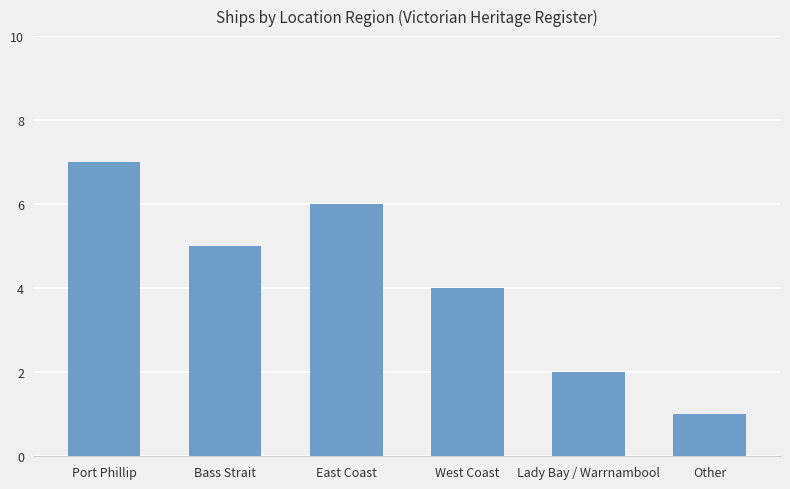

What is the sum of the values at East Coast and Bass Strait?

11